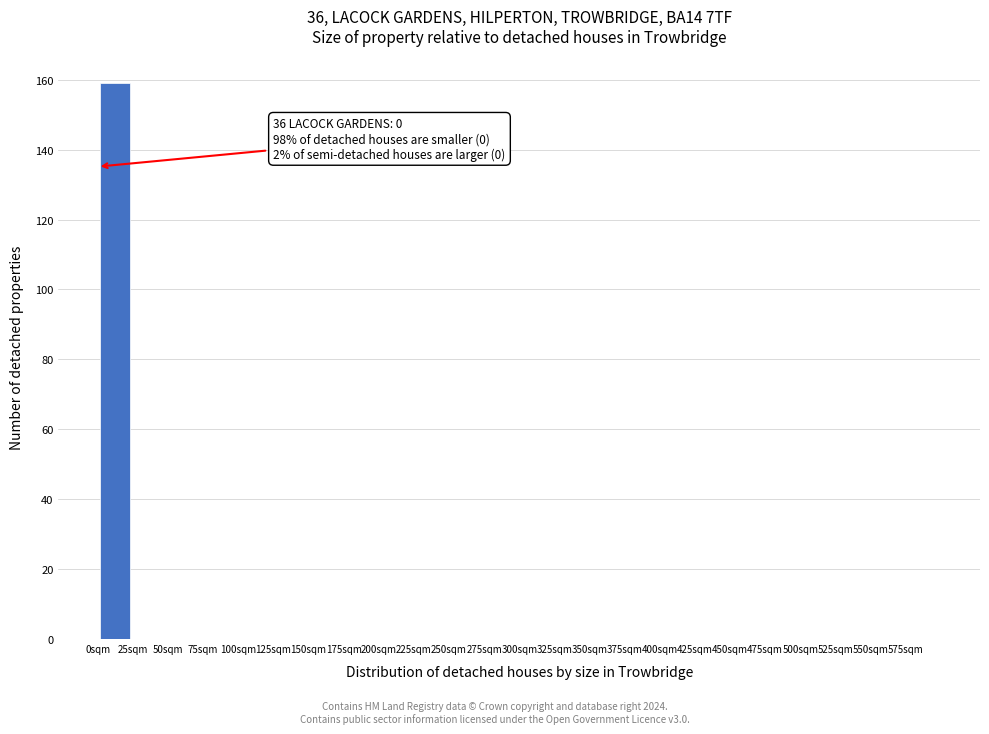

Over which range of the x-axis is the bar tallest?

0 to 25